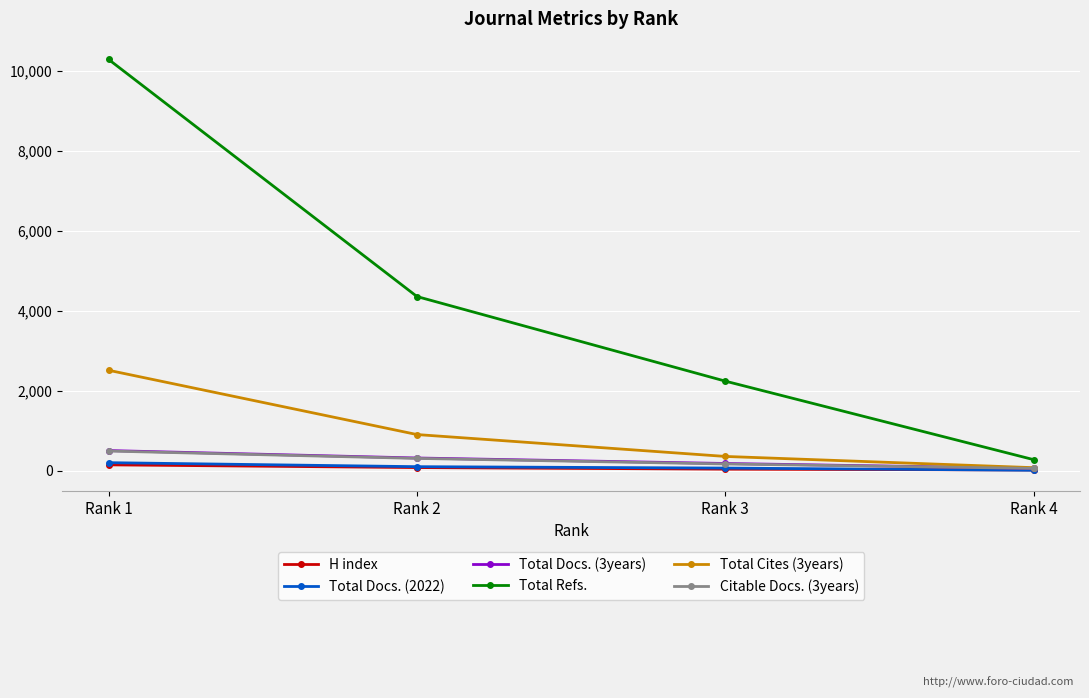

What is the smallest value displayed?

8